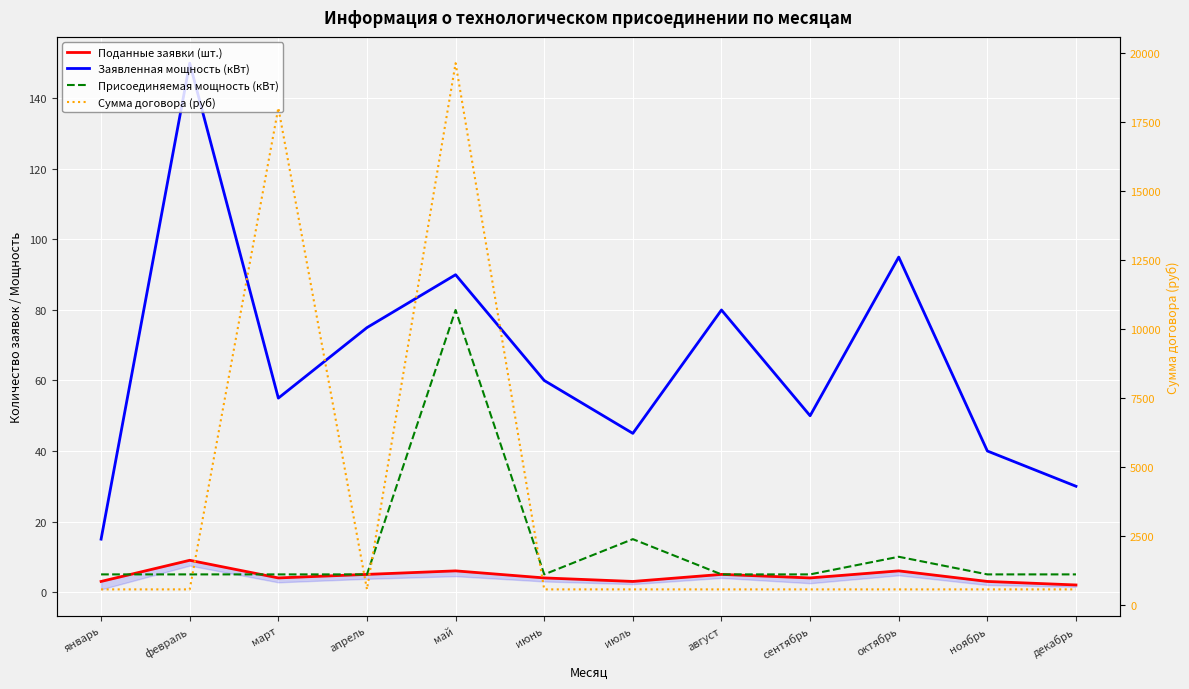

True or false: Присоединяемая мощность (кВт) and Сумма договора (руб) cross at least once.

False